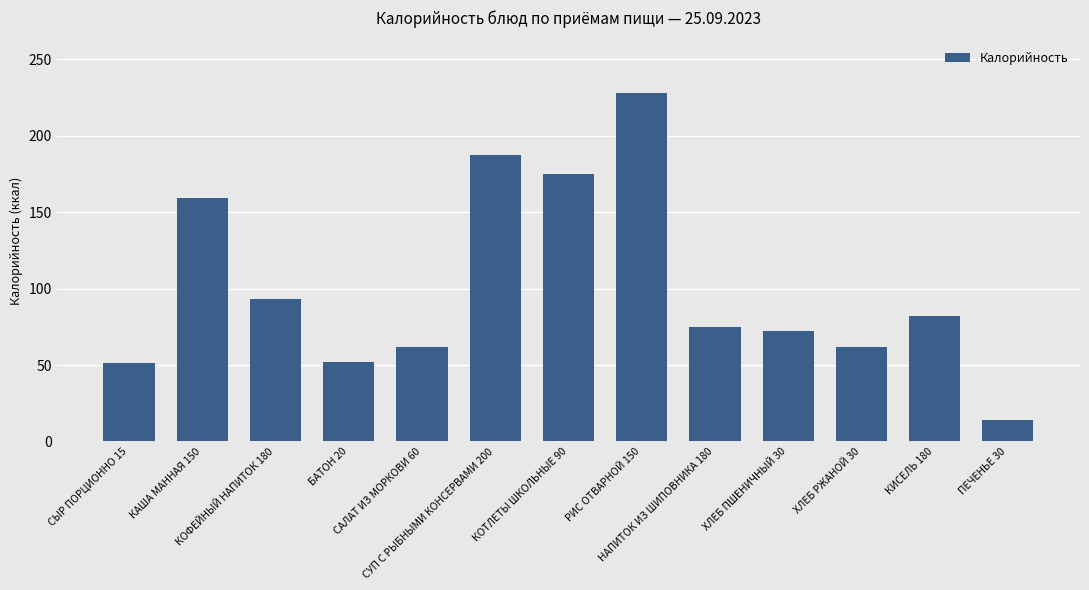

What is the difference between the maximum and second lowest values?

177